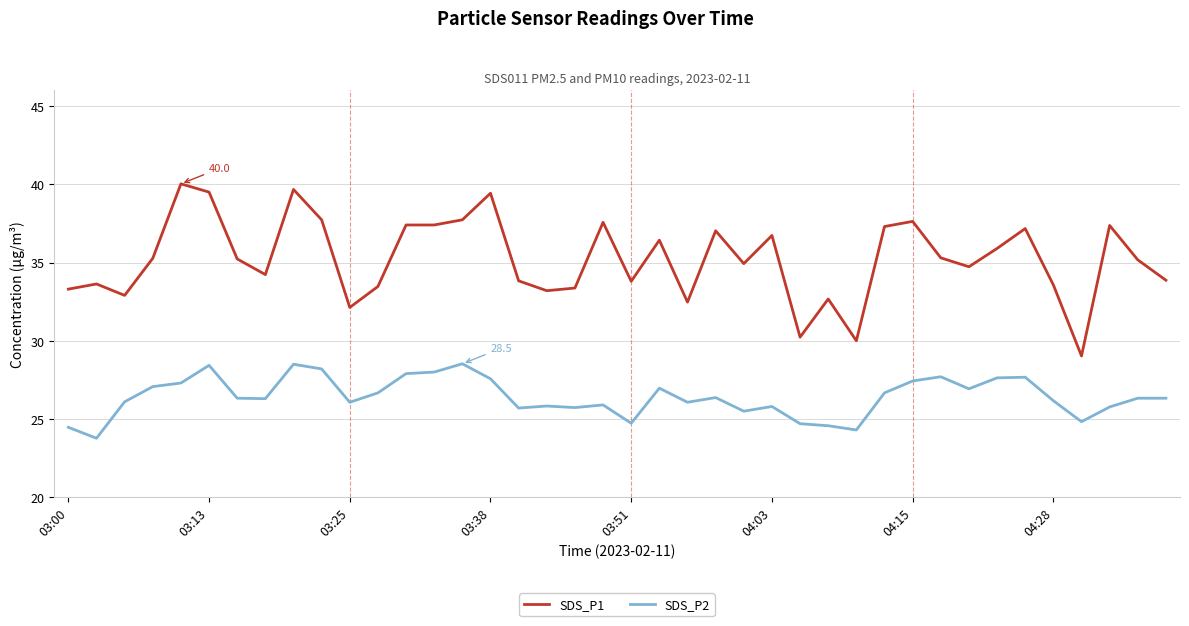

What is the highest value of the SDS_P1 series?

40.0